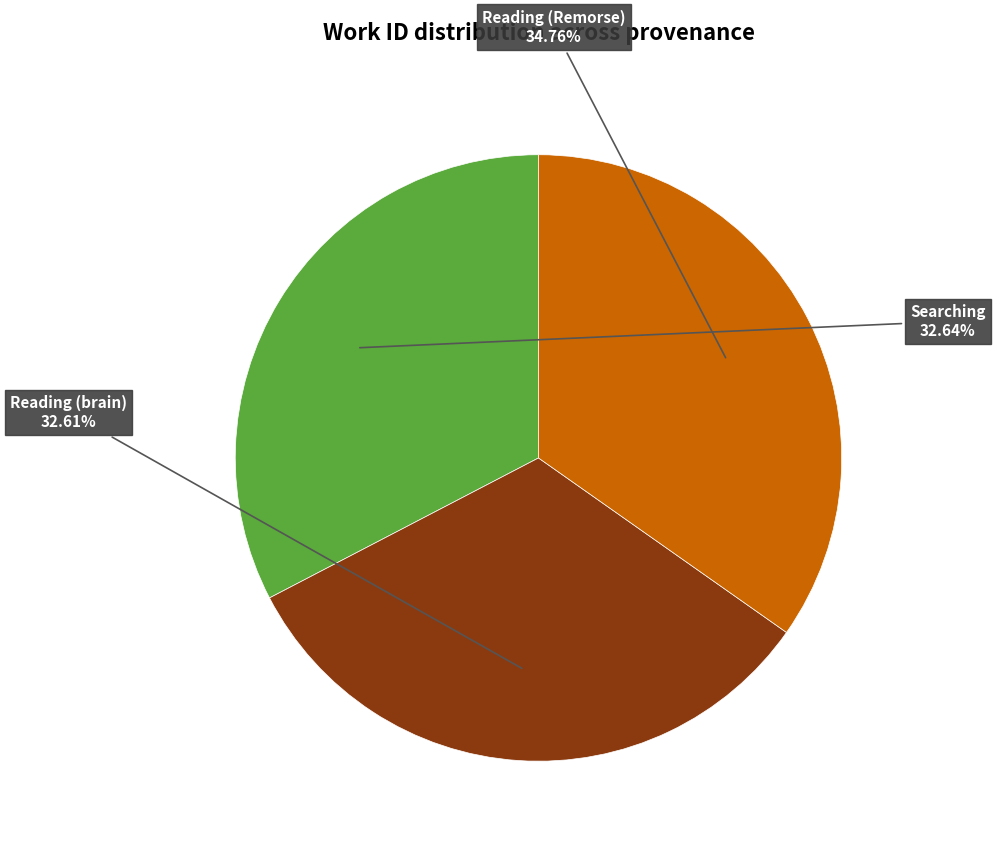

Does any single category account for the majority?

No